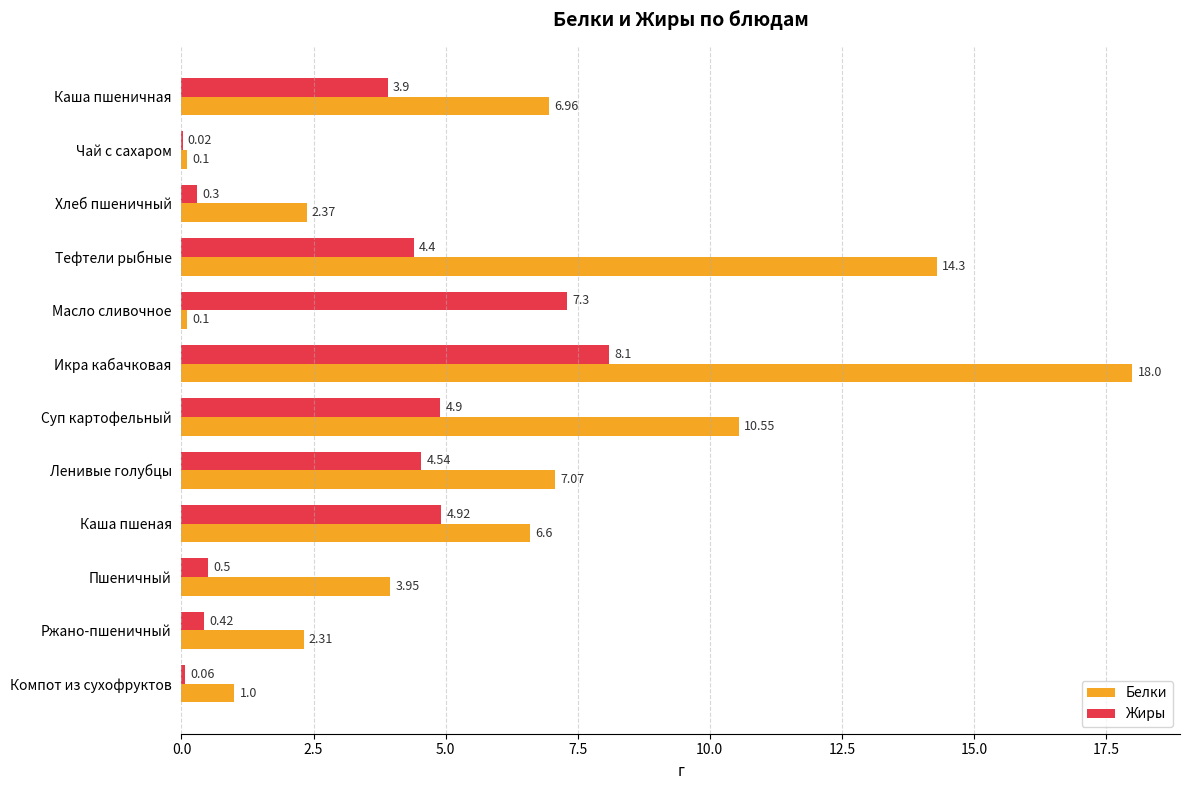

What is the sum of the Белки values at Каша пшеная and Каша пшеничная?

13.6